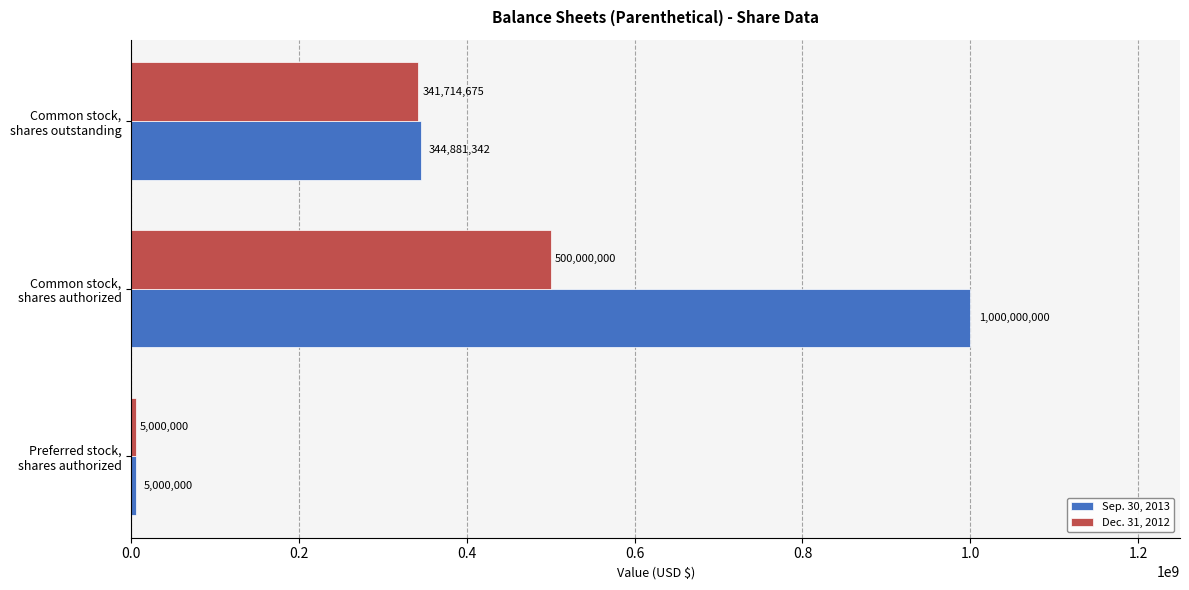

What is the average value of the Sep. 30, 2013 series?

449960447